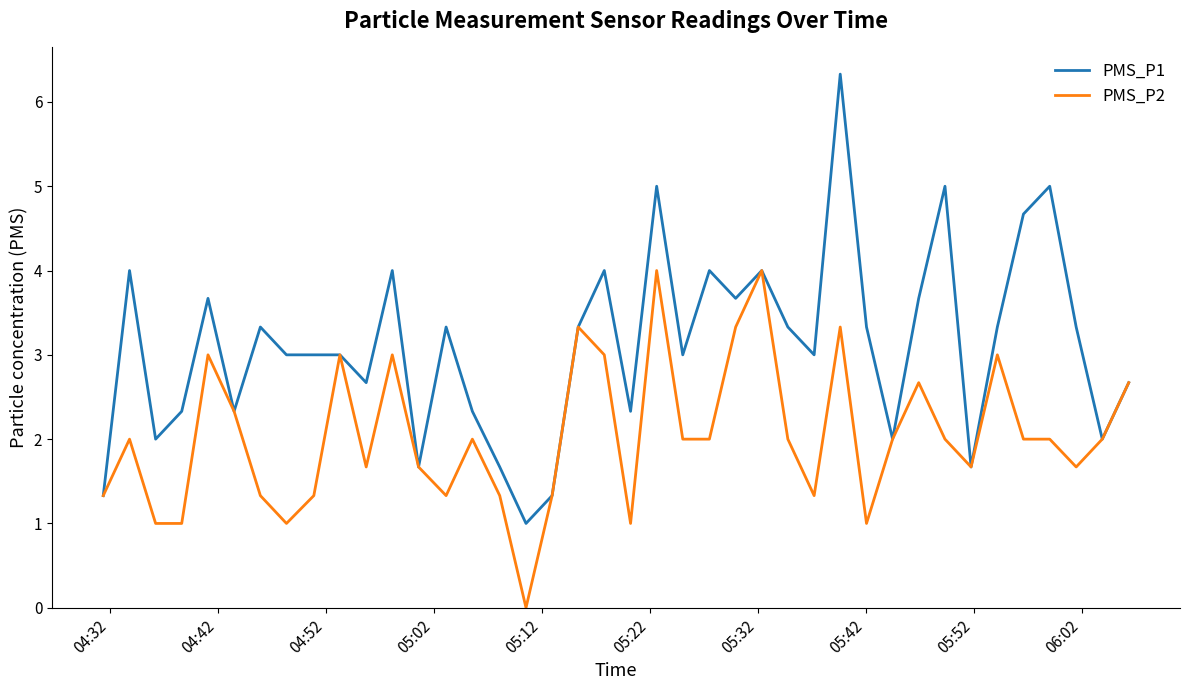

What is the maximum value for PMS_P1?

6.3